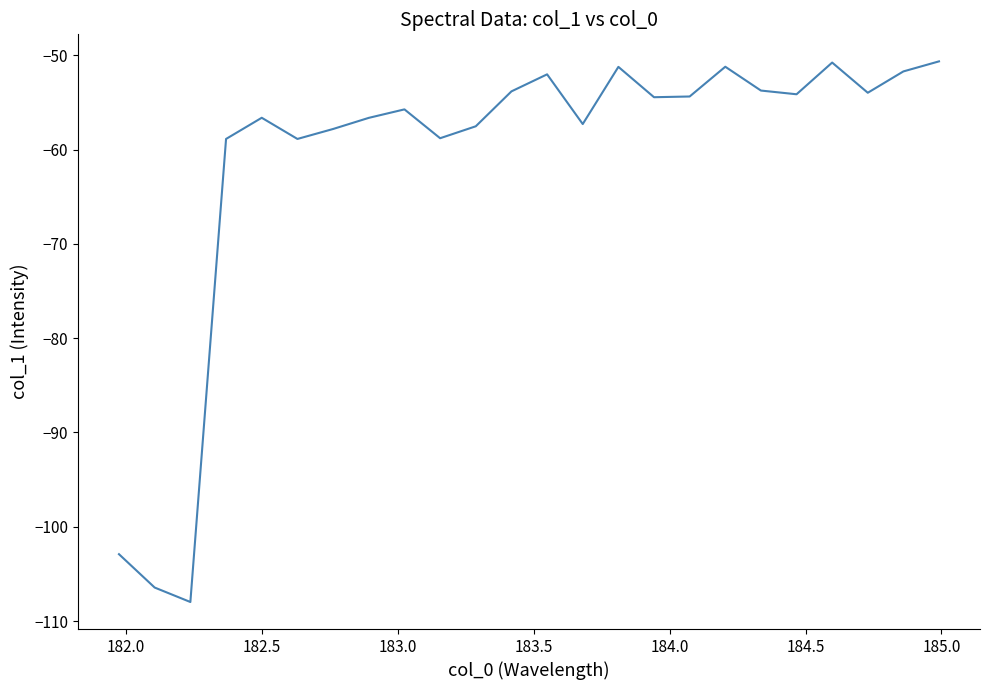

How many series are shown in this chart?

1